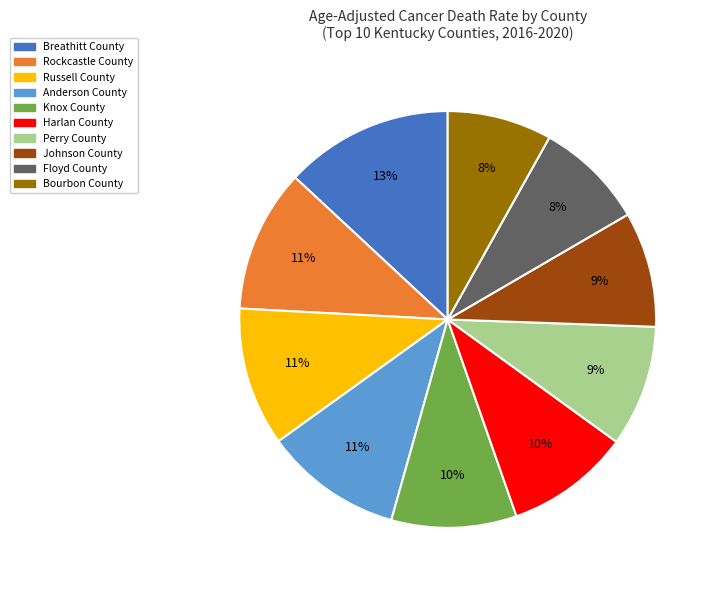

Count the number of slices in the pie.

10